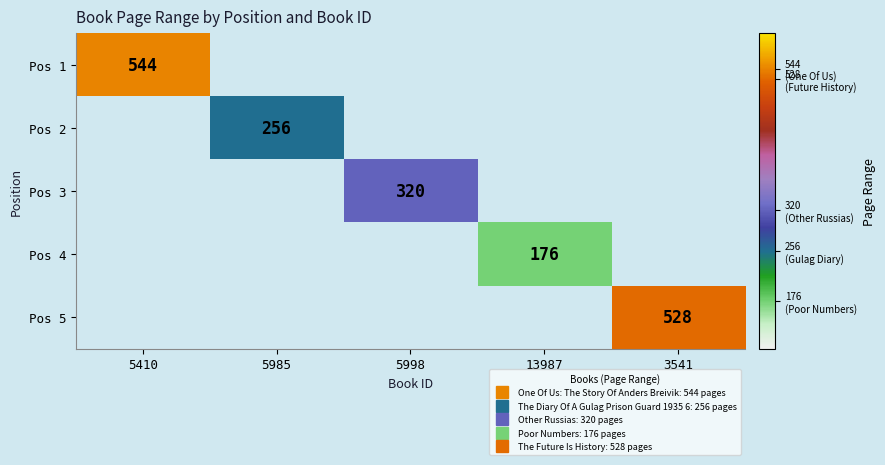

Is the value of Pos 4 at 5998 greater than the value of Pos 1 at 5998?

No